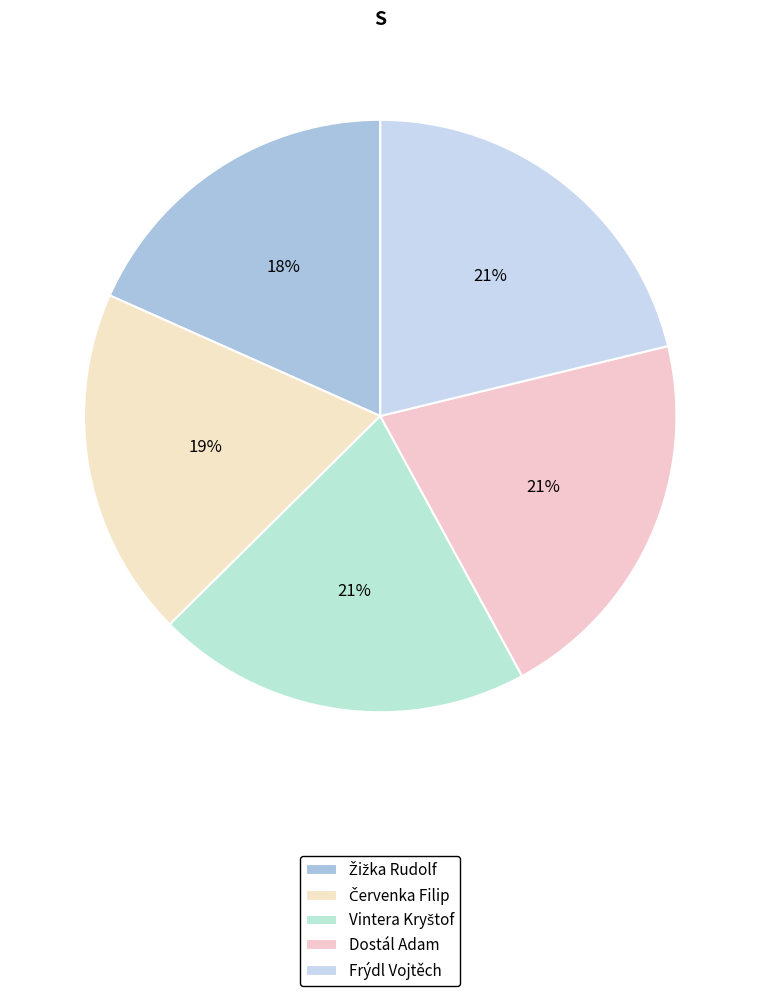

What percentage do Žižka Rudolf and Dostál Adam together represent?

39.2%